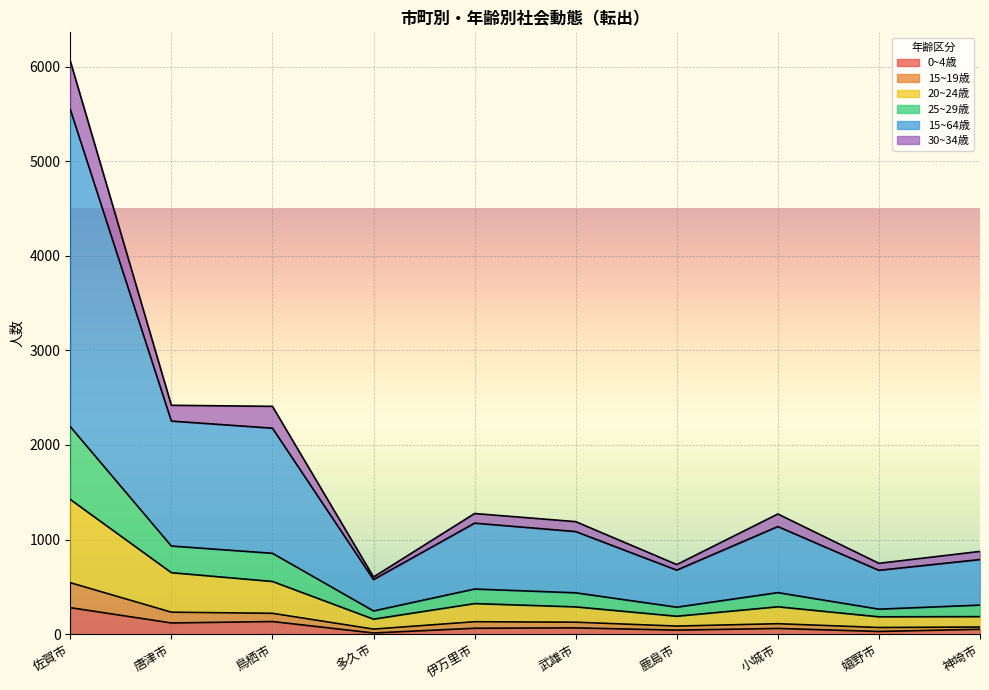

At which label does 0~4歳 reach its peak?

佐賀市